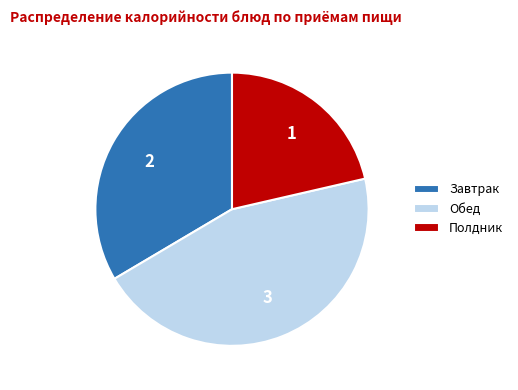

Does any single category account for the majority?

No